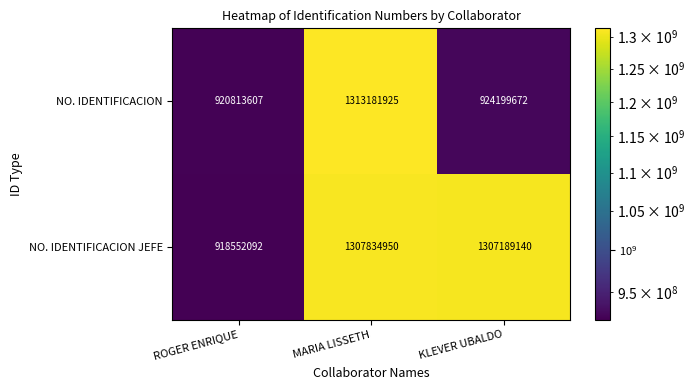

Which series has the widest spread of values?

NO. IDENTIFICACION